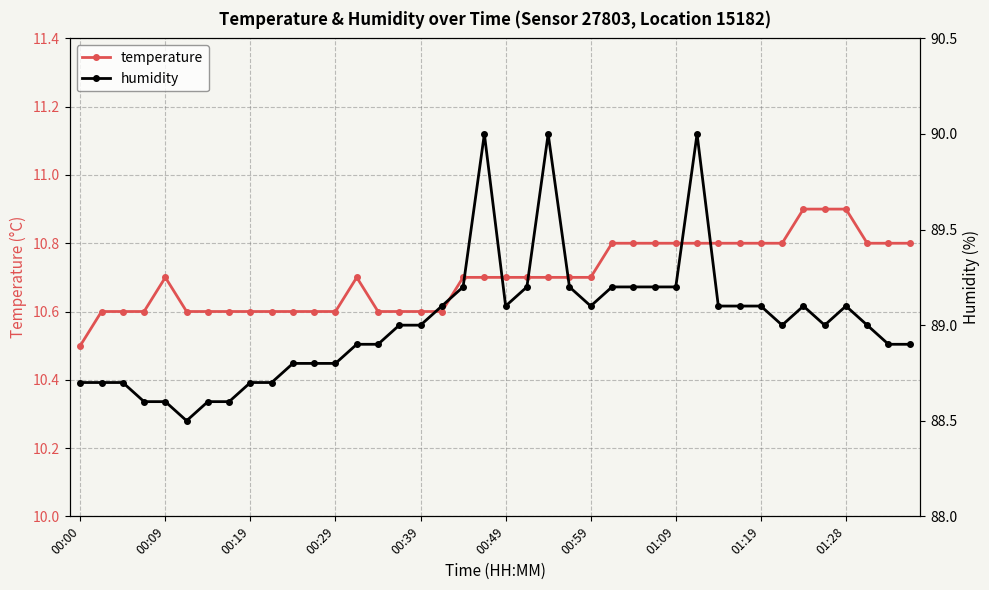

Is this an area chart (filled region under the line)?

No